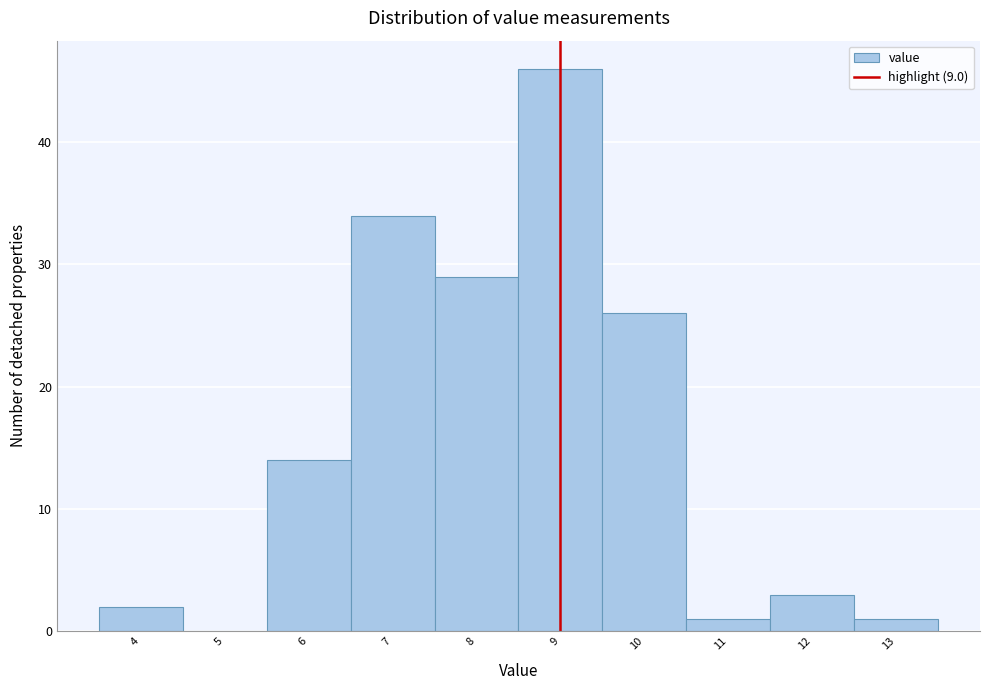

What is the height of the bar covering 3.5 to 4.5 on the x-axis? The values are not printed on the chart, so give them approximately, as read against the axis.

2